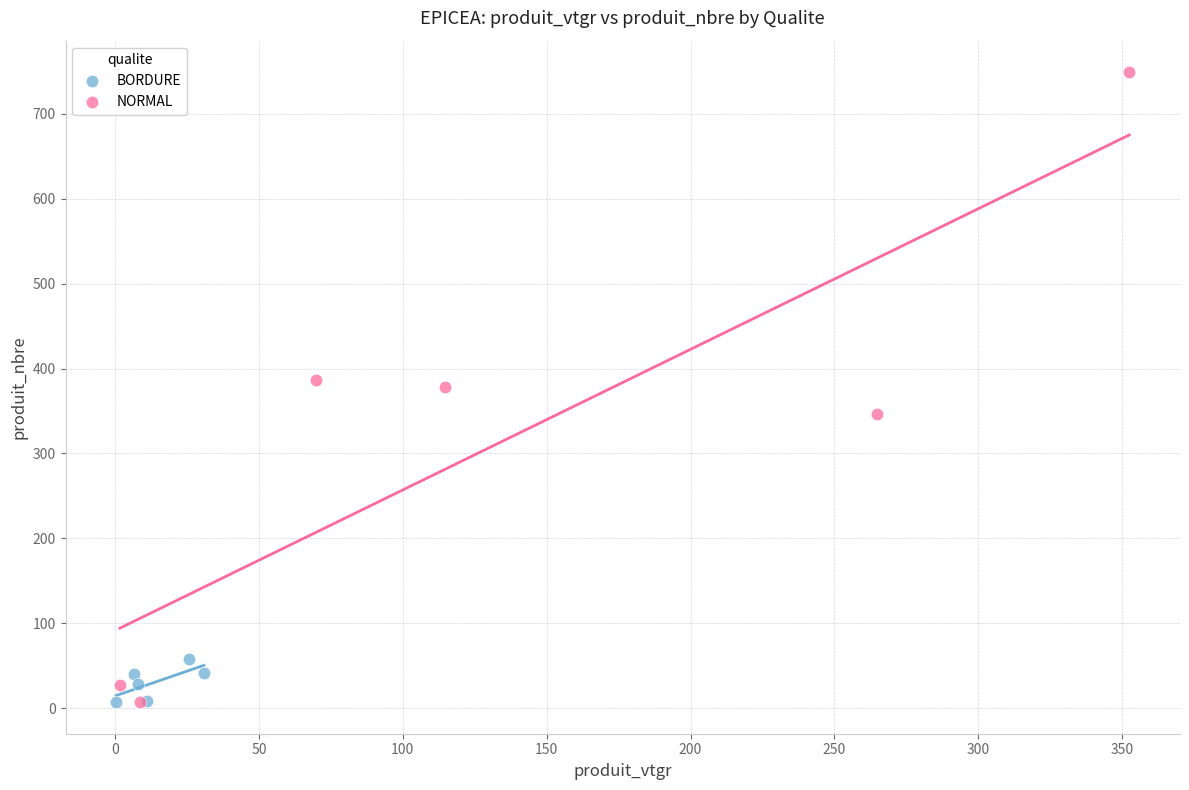

Which series has the largest Y range (max minus min)?

NORMAL